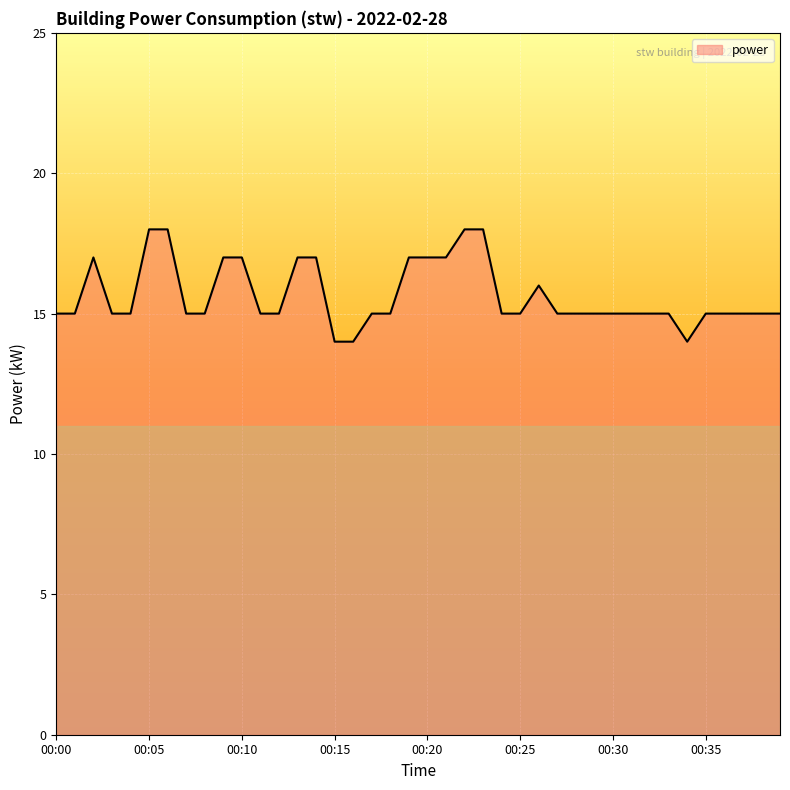

What is the minimum value shown in the chart?

14